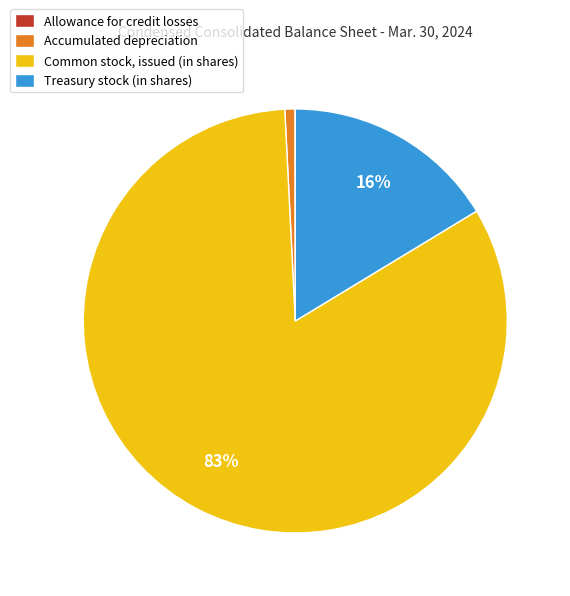

To the nearest percent, what is the average slice percentage?

25%